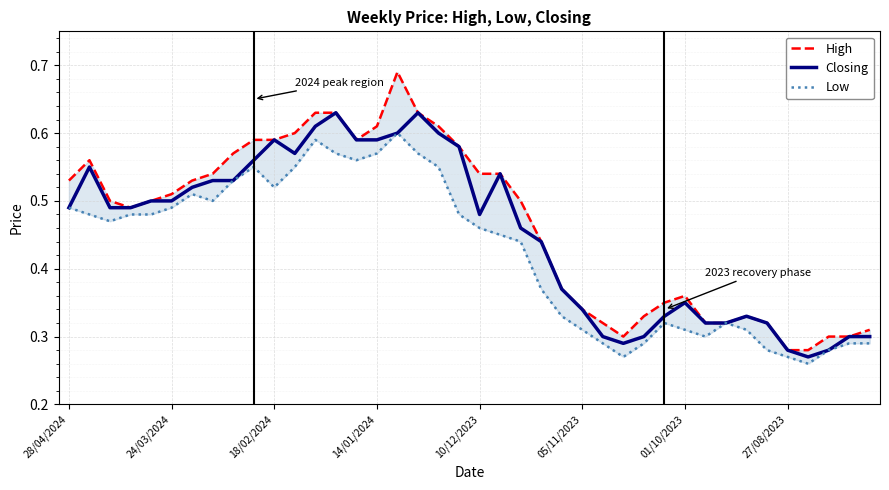

What is the maximum value for High?

0.7